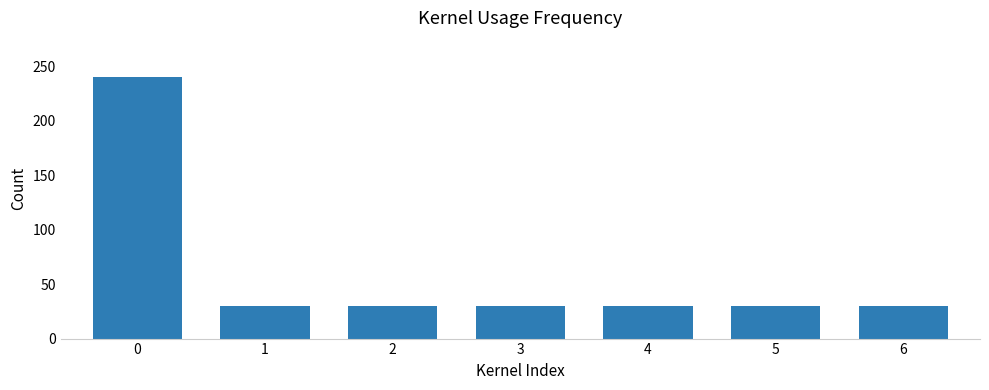

Reading left to right, what are all the values shown in this chart?

0=240	1=30	2=30	3=30	4=30	5=30	6=30